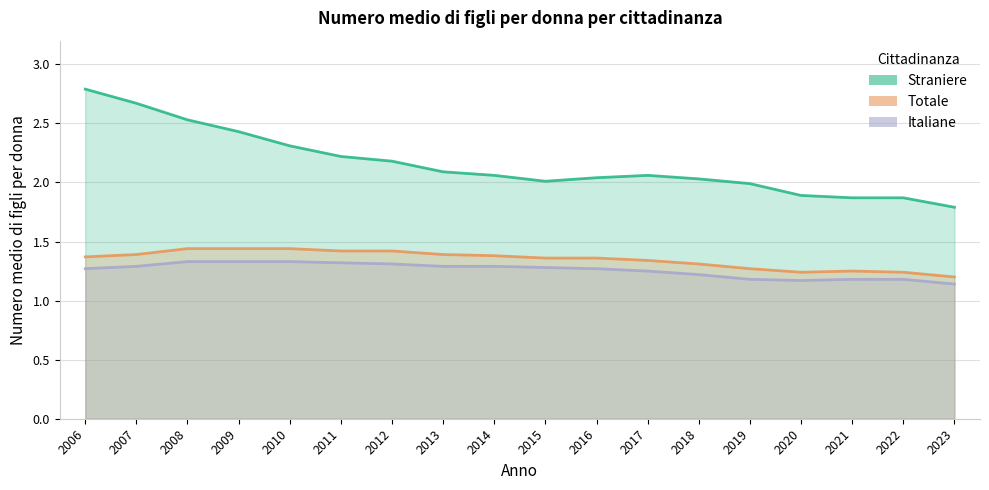

Which category has the highest value across all series?

2006